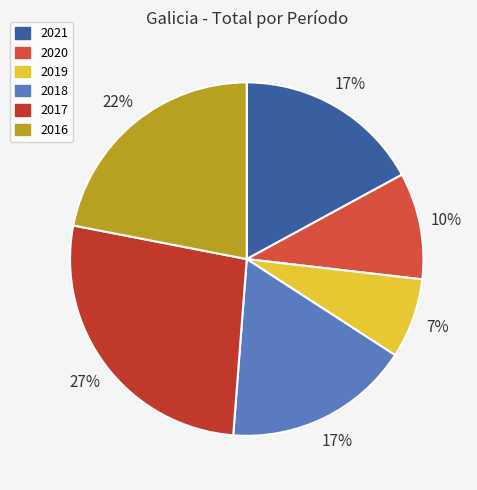

Is it true that 2019 is 7% of the pie?

True